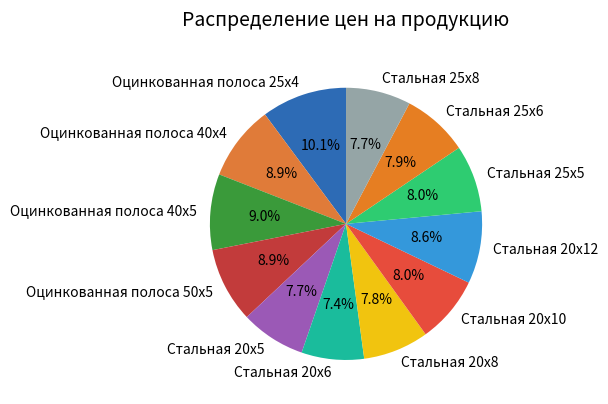

To the nearest percent, what is the combined percentage of Стальная 20х10 and Стальная 20х12?

17%